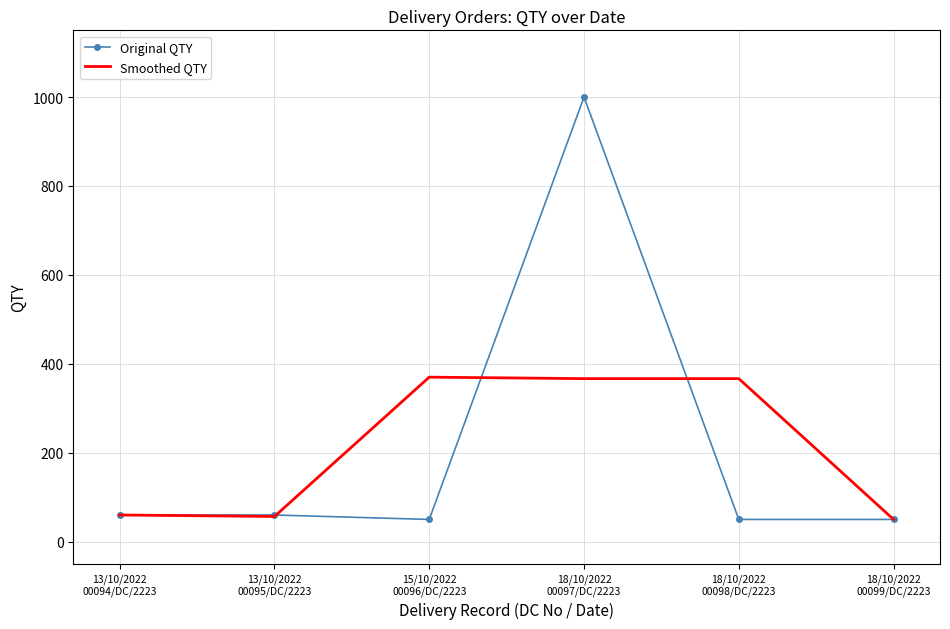

Which series has the widest spread of values?

Original QTY